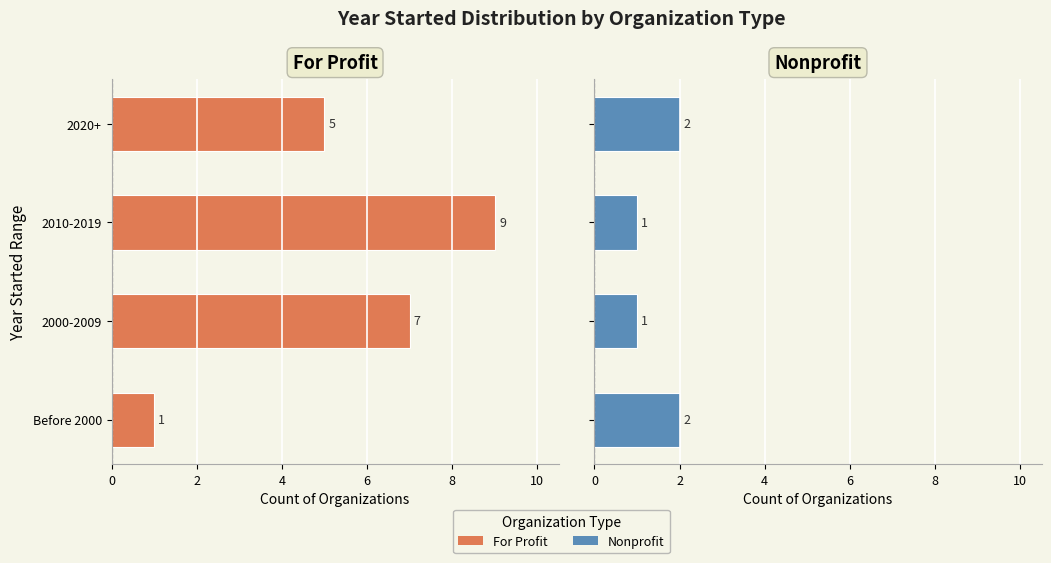

What is the sum of all For Profit values?

22